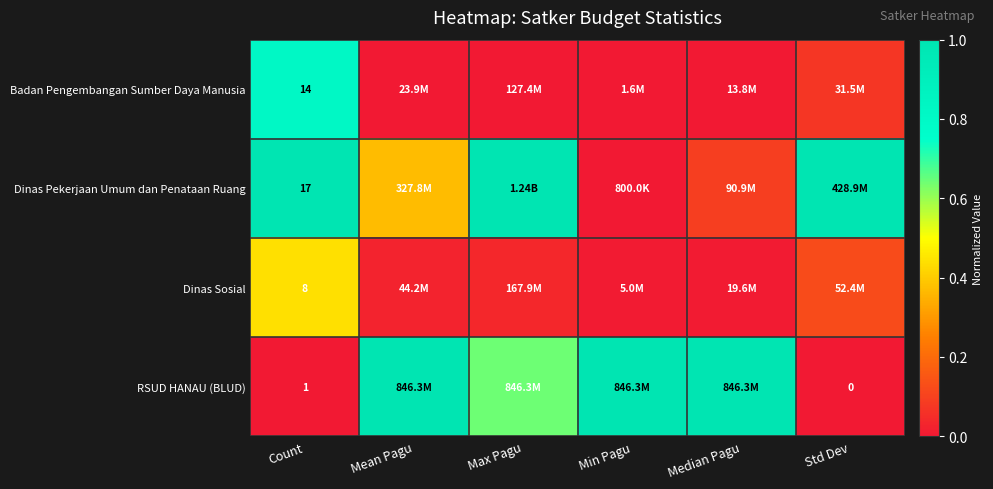

Between Count and Std Dev, which series saw the biggest shift?

Badan Pengembangan Sumber Daya Manusia